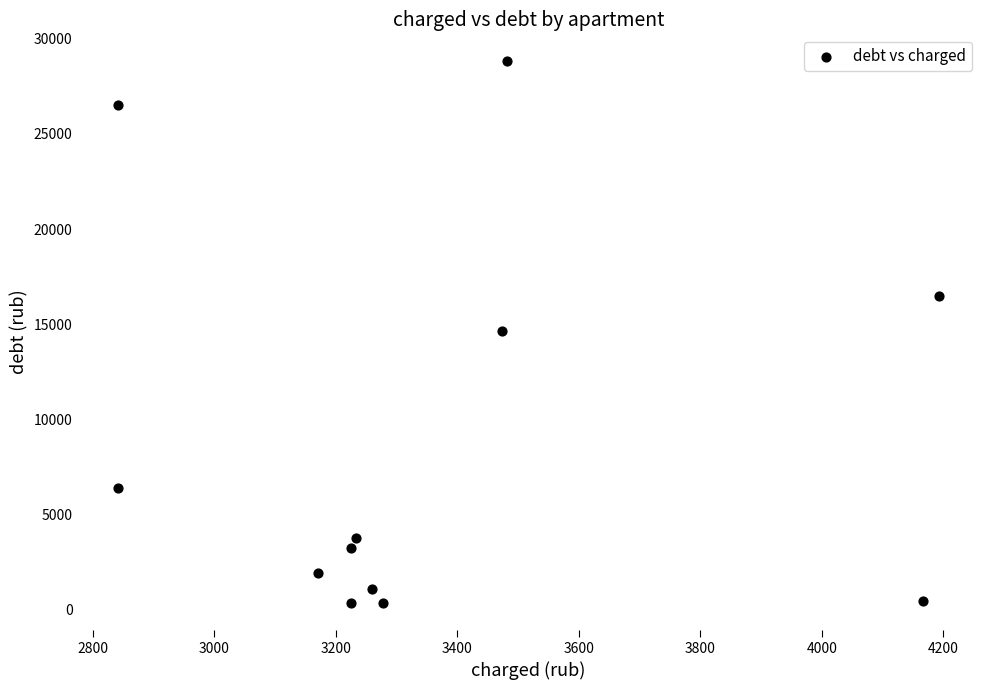

What is the range of X values (max minus min)?

1350.2